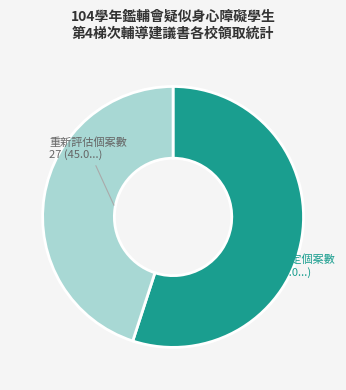

Does any single category account for the majority?

Yes